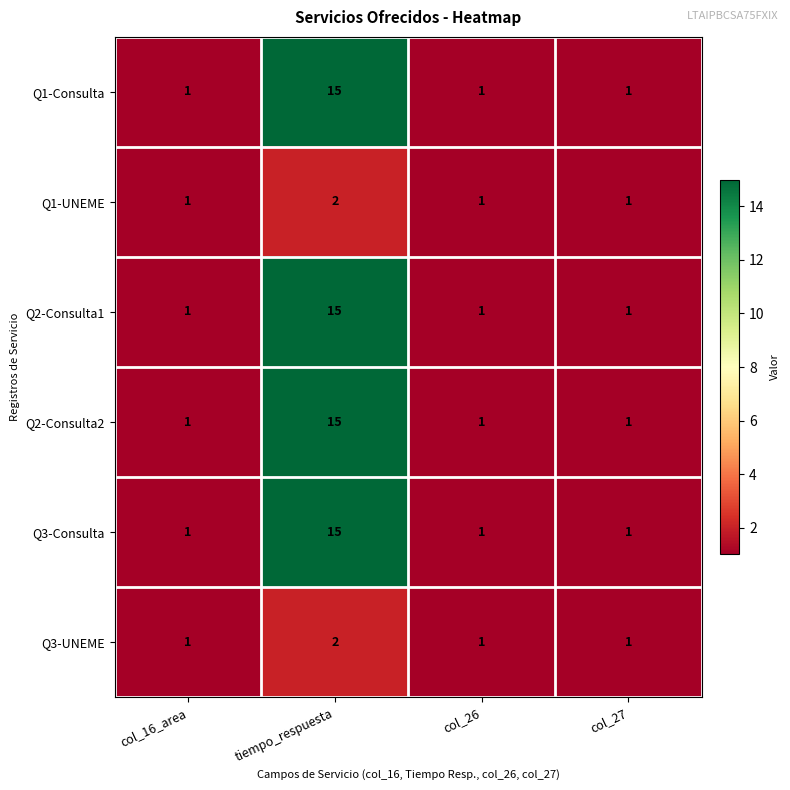

True or false: Q3-UNEME has a value of 1 at col_26.

True